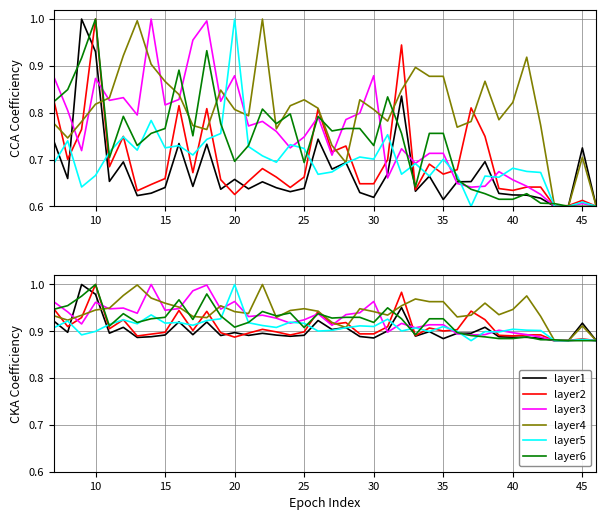

Reading left to right, what are all the values shown in this chart?

layer1: 0.9	0.9	1.0	1.0	0.9	0.9	0.9	0.9	0.9	0.9	0.9	0.9	0.9	0.9	0.9	0.9	0.9	0.9	0.9	0.9	0.9	0.9	0.9	0.9	0.9	1.0	0.9	0.9	0.9	0.9	0.9	0.9	0.9	0.9	0.9	0.9	0.9	0.9	0.9	0.9
layer2: 0.9	0.9	0.9	1.0	0.9	0.9	0.9	0.9	0.9	0.9	0.9	0.9	0.9	0.9	0.9	0.9	0.9	0.9	0.9	0.9	0.9	0.9	0.9	0.9	0.9	1.0	0.9	0.9	0.9	0.9	0.9	0.9	0.9	0.9	0.9	0.9	0.9	0.9	0.9	0.9
layer3: 1.0	0.9	0.9	1.0	0.9	0.9	0.9	1.0	0.9	0.9	1.0	1.0	0.9	1.0	0.9	0.9	0.9	0.9	0.9	0.9	0.9	0.9	0.9	1.0	0.9	0.9	0.9	0.9	0.9	0.9	0.9	0.9	0.9	0.9	0.9	0.9	0.9	0.9	0.9	0.9
layer4: 0.9	0.9	0.9	0.9	0.9	1.0	1.0	1.0	1.0	1.0	0.9	0.9	1.0	0.9	0.9	1.0	0.9	0.9	0.9	0.9	0.9	0.9	0.9	0.9	0.9	1.0	1.0	1.0	1.0	0.9	0.9	1.0	0.9	0.9	1.0	0.9	0.9	0.9	0.9	0.9
layer5: 0.9	0.9	0.9	0.9	0.9	0.9	0.9	0.9	0.9	0.9	0.9	0.9	0.9	1.0	0.9	0.9	0.9	0.9	0.9	0.9	0.9	0.9	0.9	0.9	0.9	0.9	0.9	0.9	0.9	0.9	0.9	0.9	0.9	0.9	0.9	0.9	0.9	0.9	0.9	0.9
layer6: 0.9	1.0	1.0	1.0	0.9	0.9	0.9	0.9	0.9	1.0	0.9	1.0	0.9	0.9	0.9	0.9	0.9	0.9	0.9	0.9	0.9	0.9	0.9	0.9	1.0	0.9	0.9	0.9	0.9	0.9	0.9	0.9	0.9	0.9	0.9	0.9	0.9	0.9	0.9	0.9